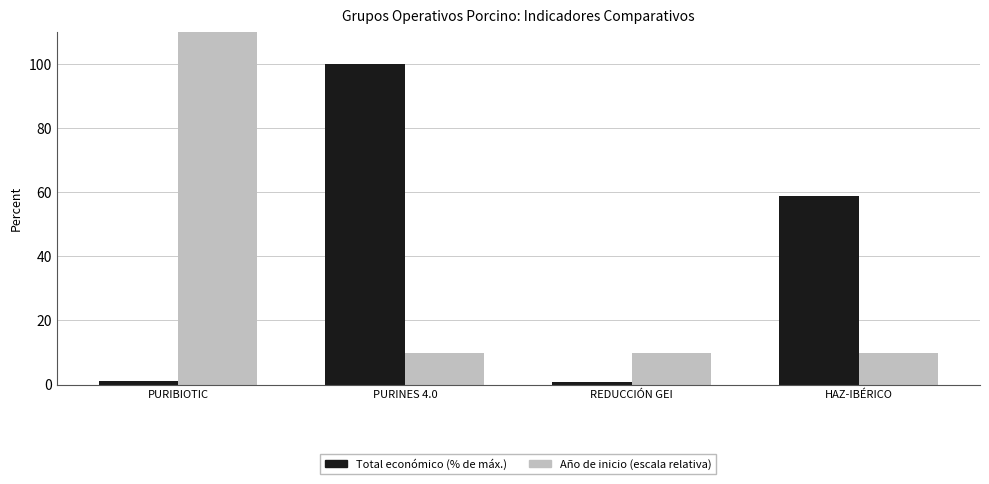

What is the greatest value displayed?

110.0